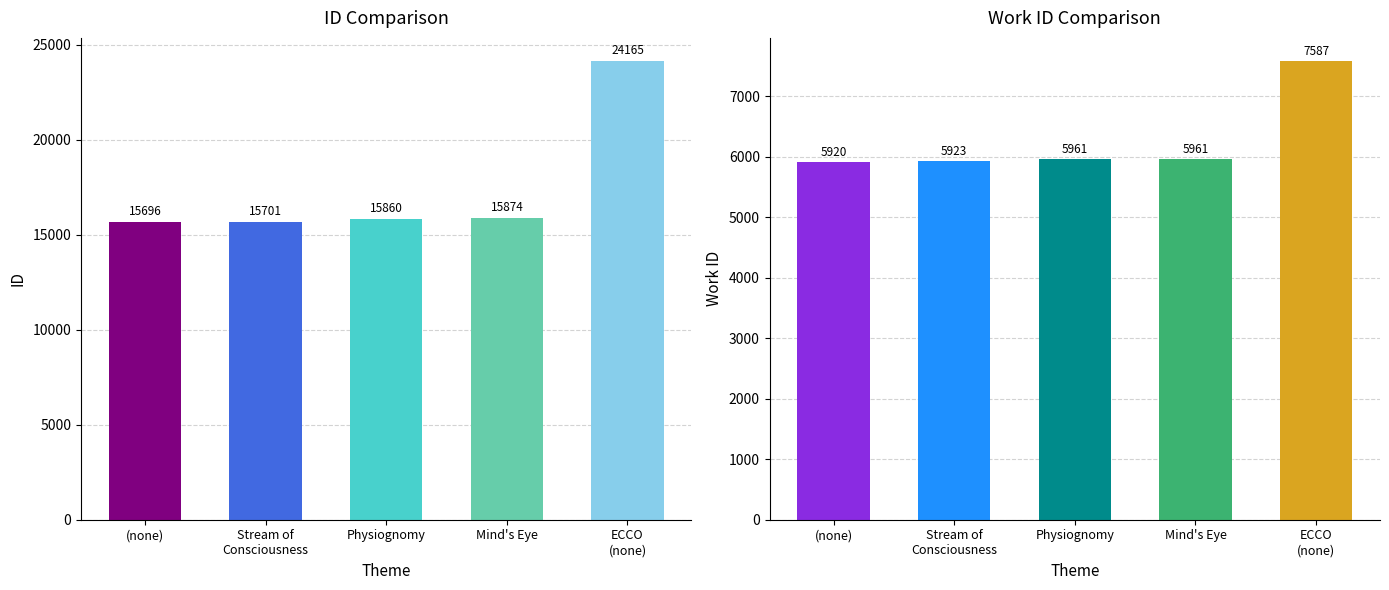

How many data points in work_id are above 5961?

1